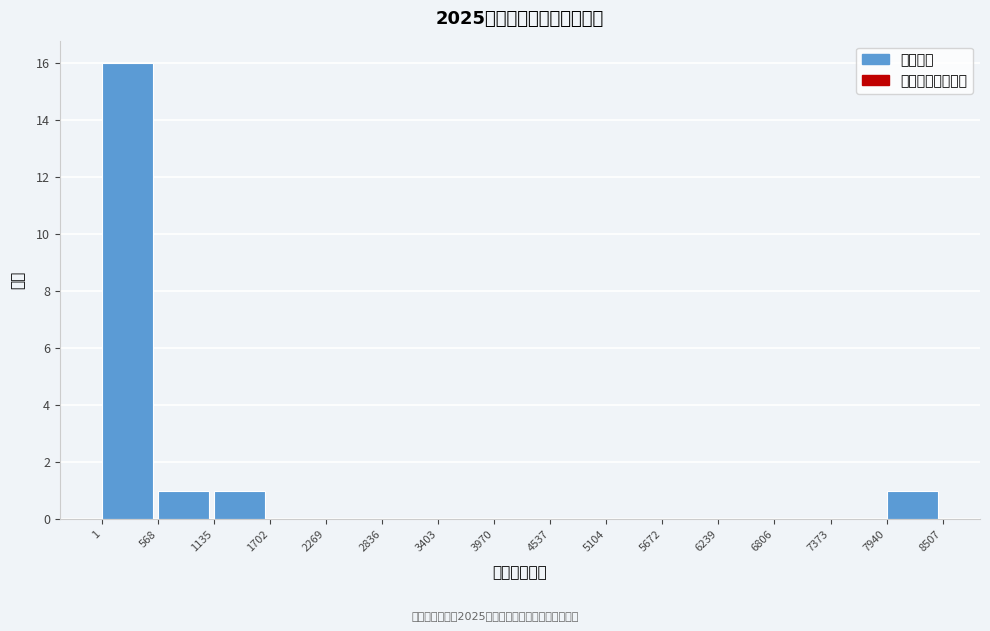

What is the height of the bar covering 1 to 568 on the x-axis? The values are not printed on the chart, so give them approximately, as read against the axis.

16